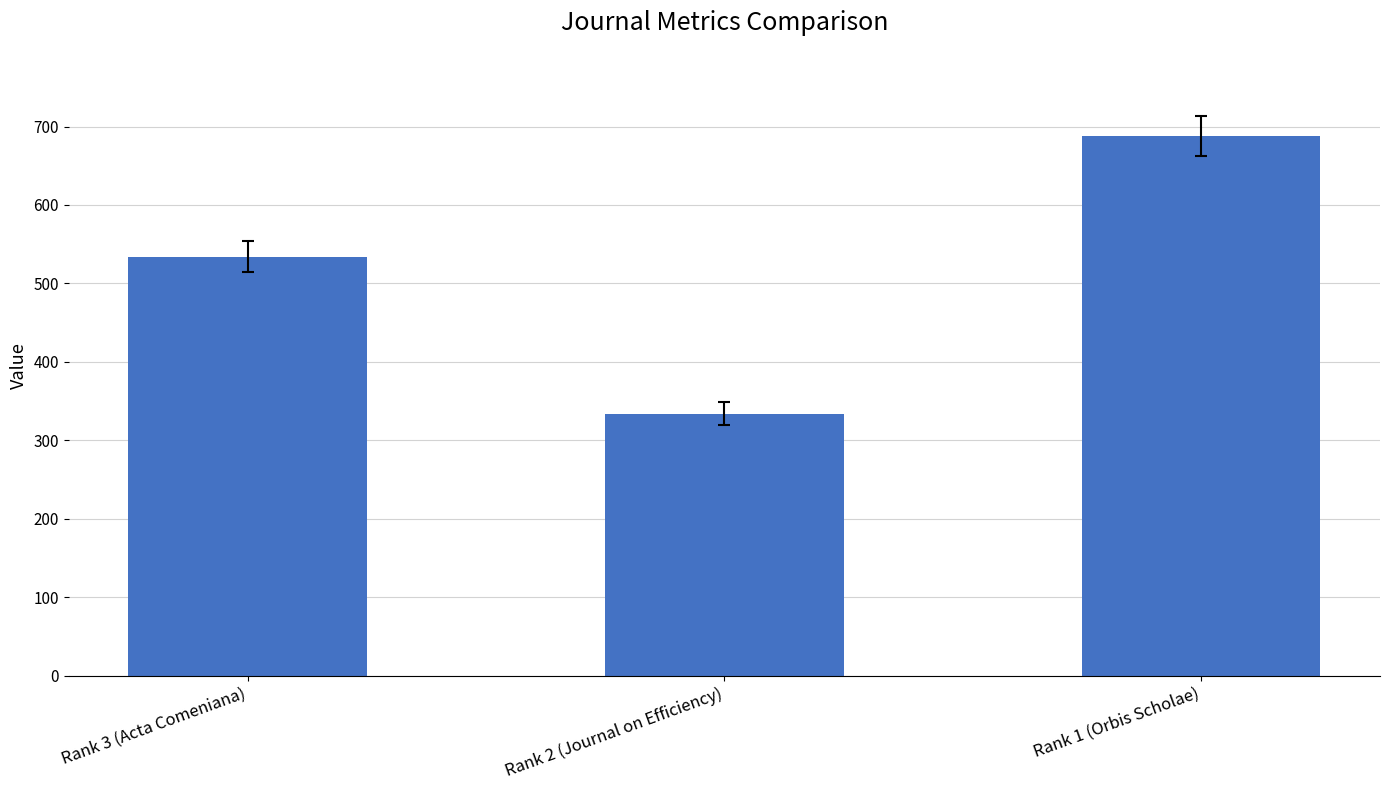

Approximately how many times larger is the value at Rank 3 (Acta Comeniana) compared to Rank 1 (Orbis Scholae)?

0.8